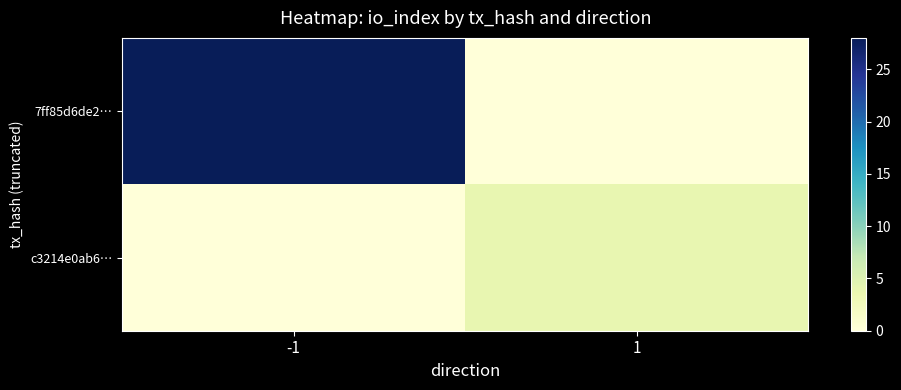

Reading right to left, extract all data points from this chart.

7ff85d6de2…: 1=0	-1=28
c3214e0ab6…: 1=4	-1=0